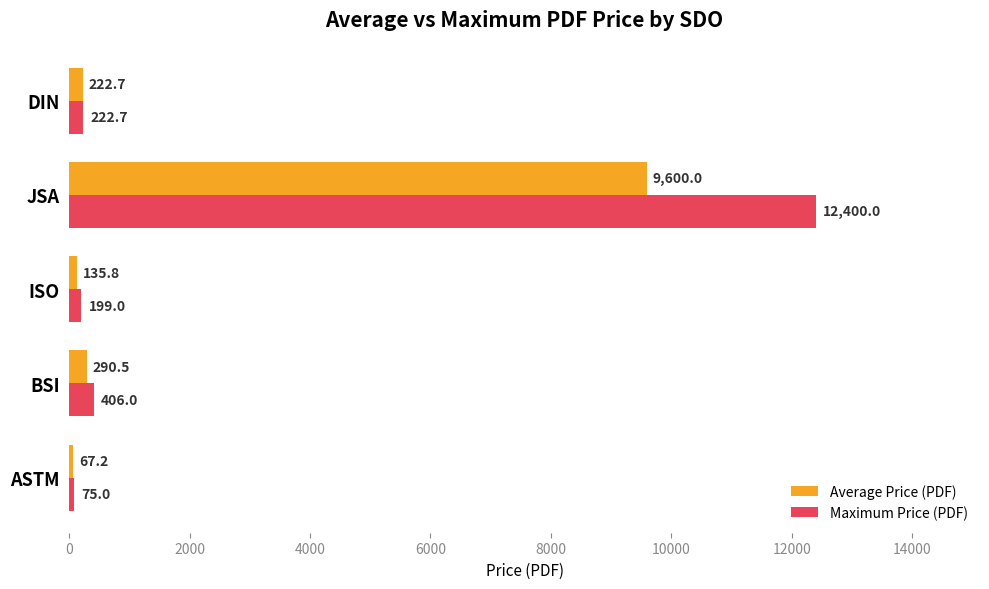

Where is Maximum Price (PDF) nearest to the value 6237?

BSI